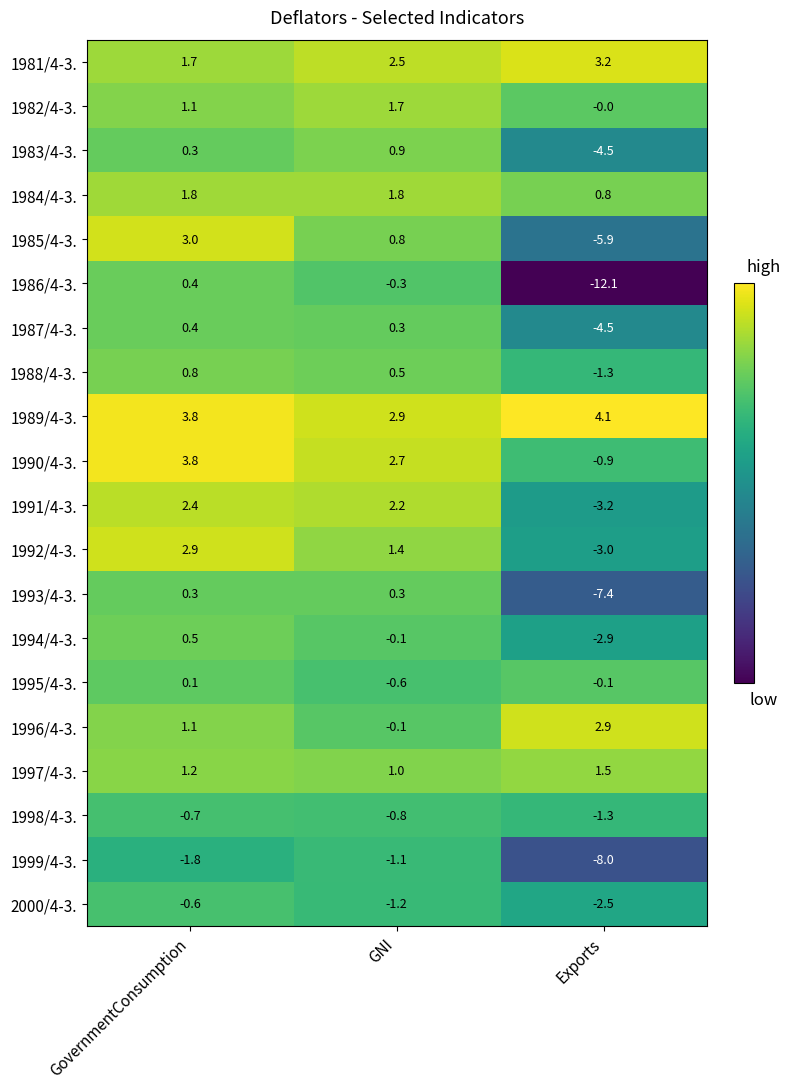

What is the sum of the 1988/4-3. values at Exports and GovernmentConsumption?

-0.5